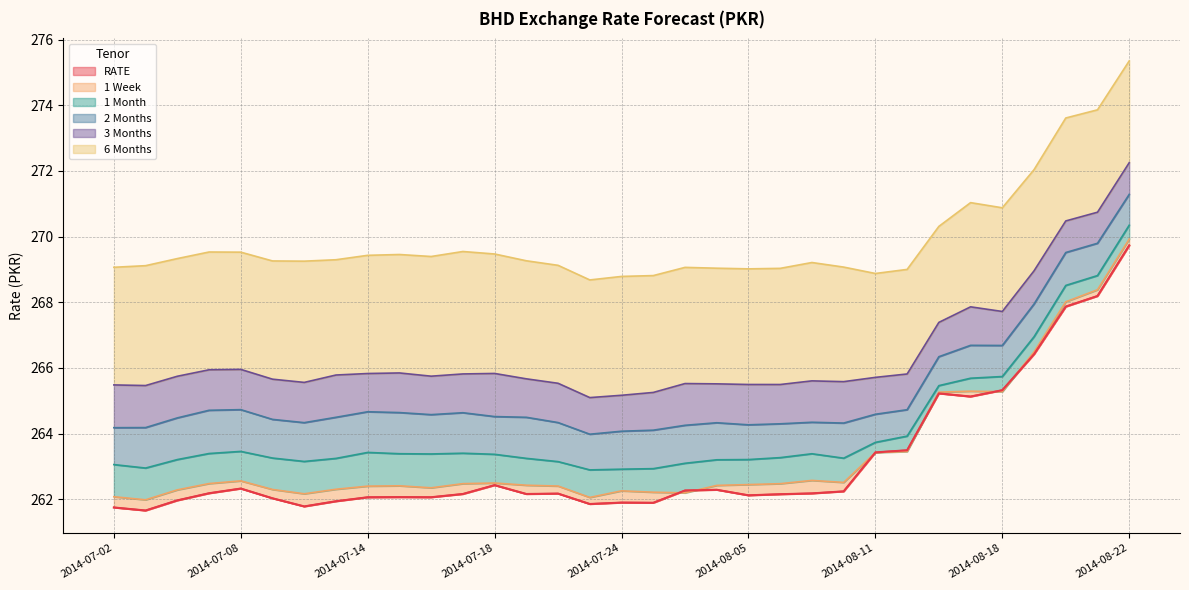

How many lines are shown in the chart?

6